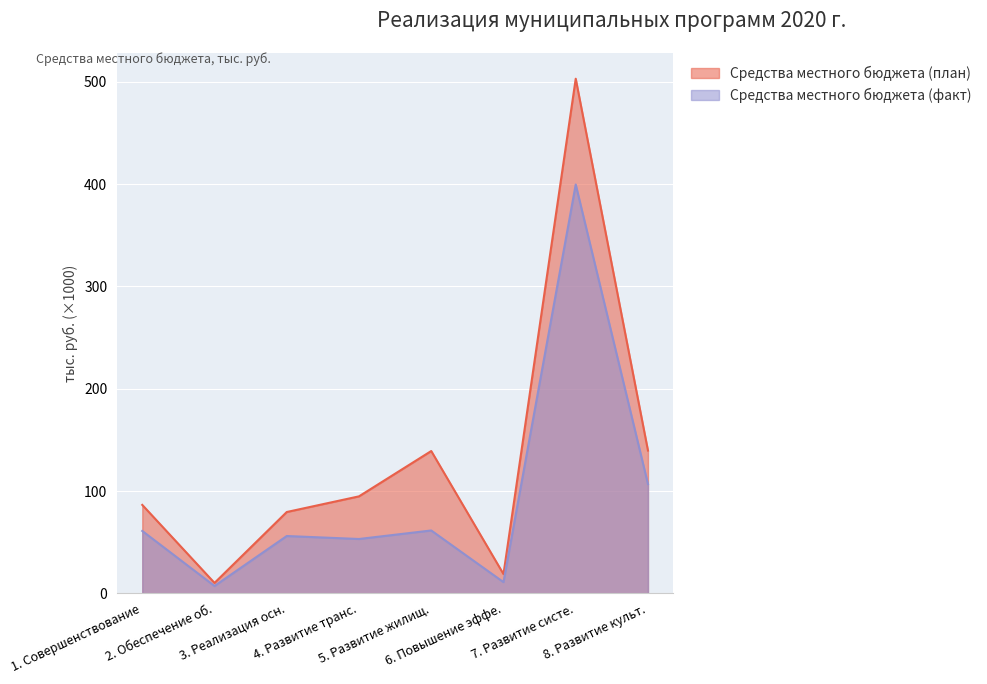

How many values in the Средства местного бюджета (план) series are below 94?

4